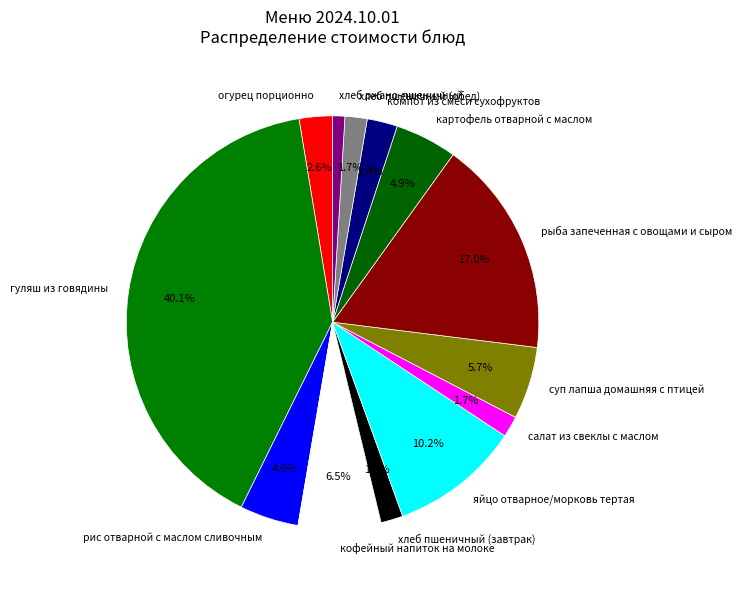

What percentage is the хлеб пшеничный (завтрак) slice, to the nearest percent?

2%